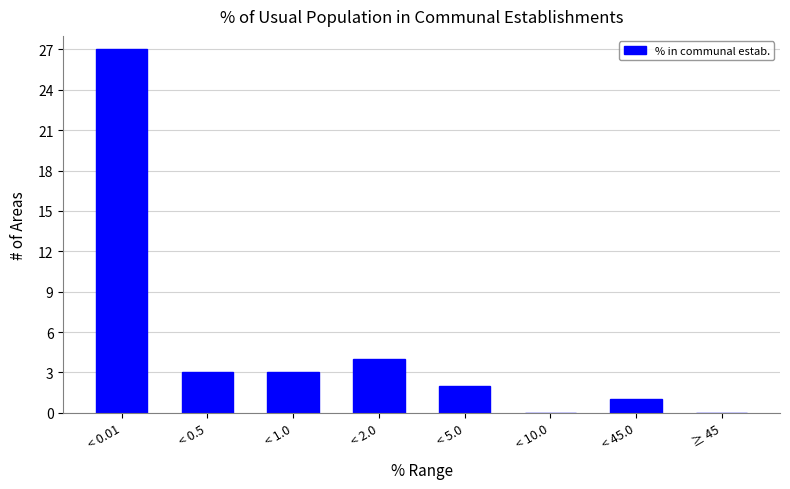

Reading left to right, what are all the values shown in this chart?

< 0.01=27	< 0.5=3	< 1.0=3	< 2.0=4	< 5.0=2	< 10.0=0	< 45.0=1	≥ 45=0